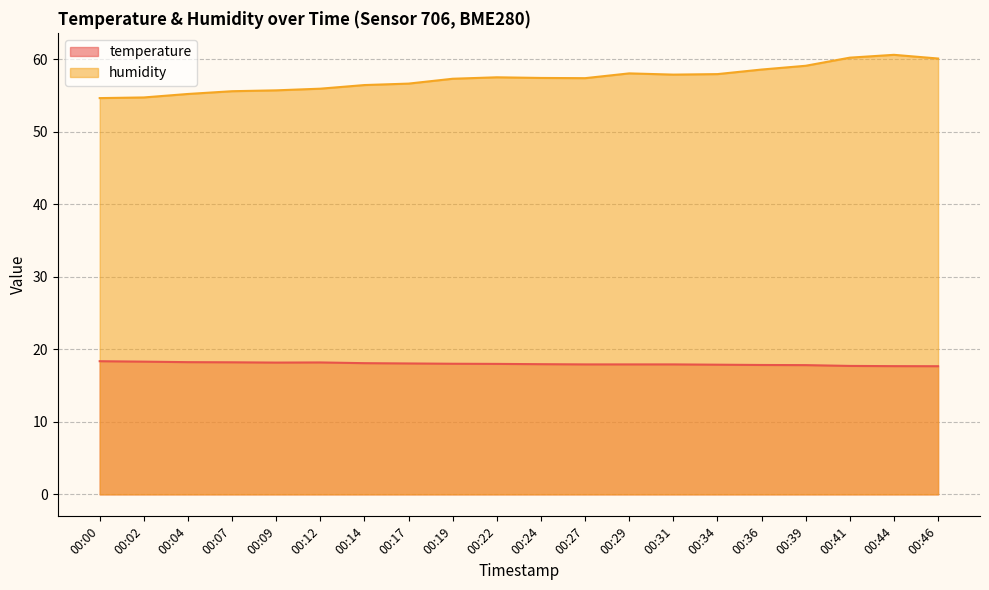

Reading left to right, extract all data points from this chart.

temperature: 18.4	18.3	18.2	18.2	18.2	18.2	18.1	18.1	18.0	18.0	18.0	17.9	17.9	17.9	17.9	17.9	17.8	17.7	17.7	17.7
humidity: 54.7	54.8	55.2	55.6	55.7	56.0	56.5	56.7	57.3	57.5	57.5	57.4	58.1	57.9	58.0	58.6	59.1	60.2	60.6	60.1